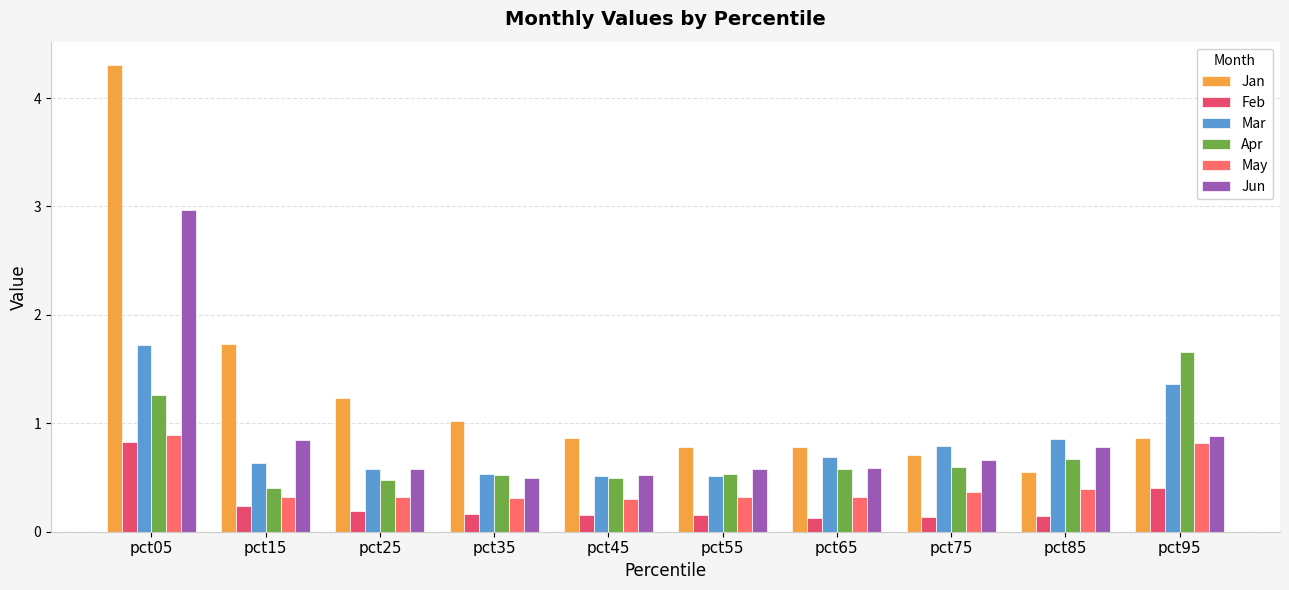

List the series in order of their peak value, highest first.

Jan, Jun, Mar, Apr, May, Feb